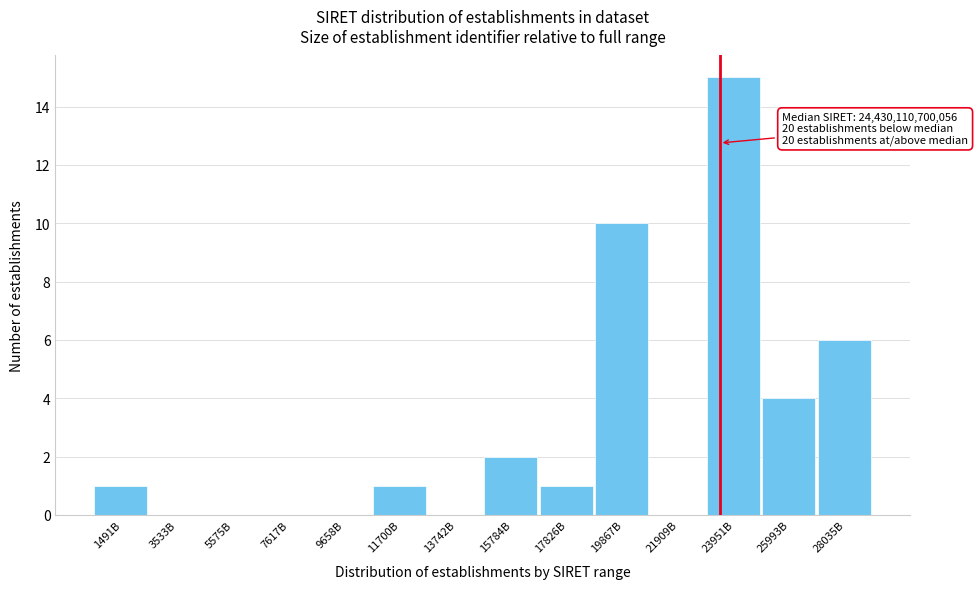

Reading left to right, extract all data points from this chart.

1491B=1	3533B=0	5575B=0	7617B=0	9658B=0	11700B=1	13742B=0	15784B=2	17826B=1	19867B=10	21909B=0	23951B=15	25993B=4	28035B=6